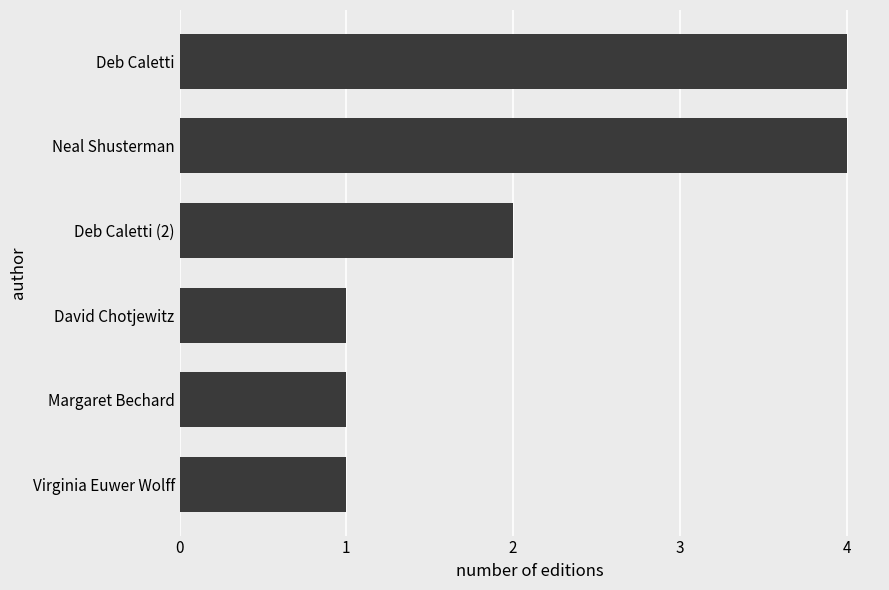

What is the label of the 5th bar from the bottom?

Neal Shusterman